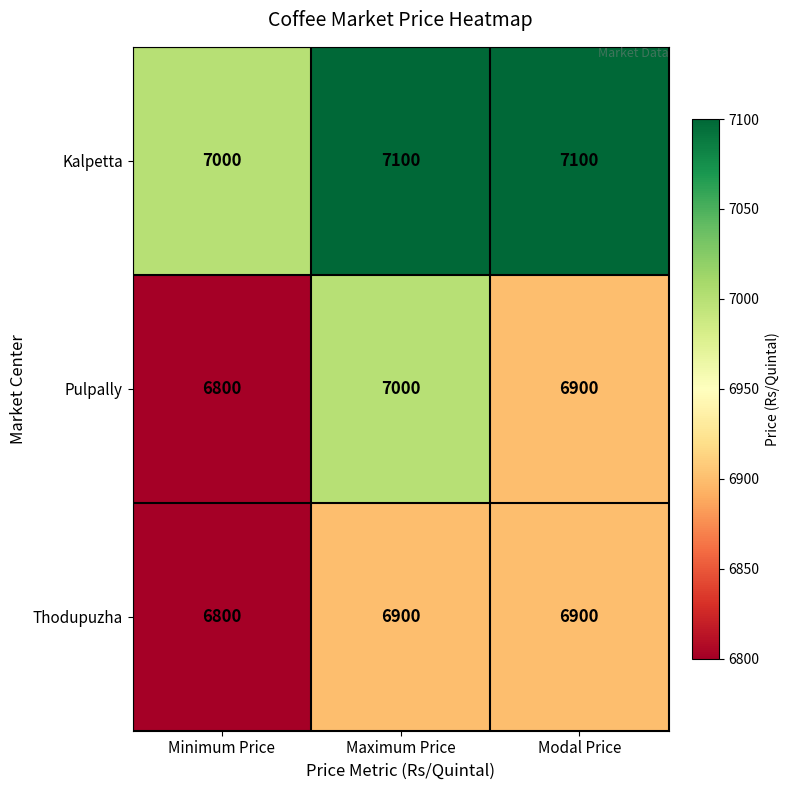

Rank the series by their maximum value, from lowest to highest.

Thodupuzha, Pulpally, Kalpetta